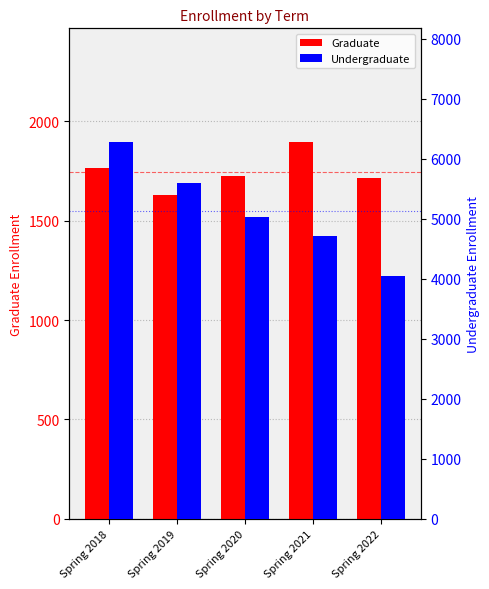

How many bars are there in total?

10